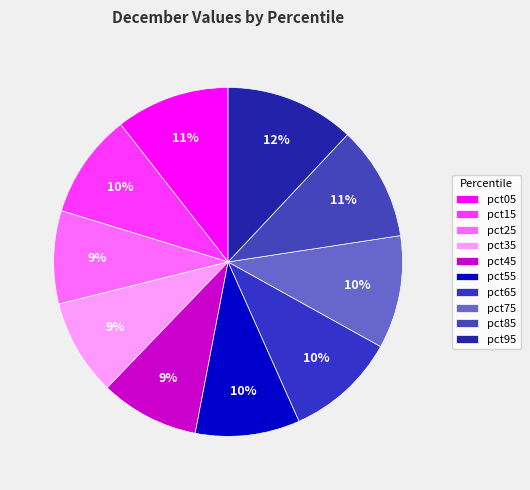

What percentage do pct35 and pct95 together represent?

20.9%